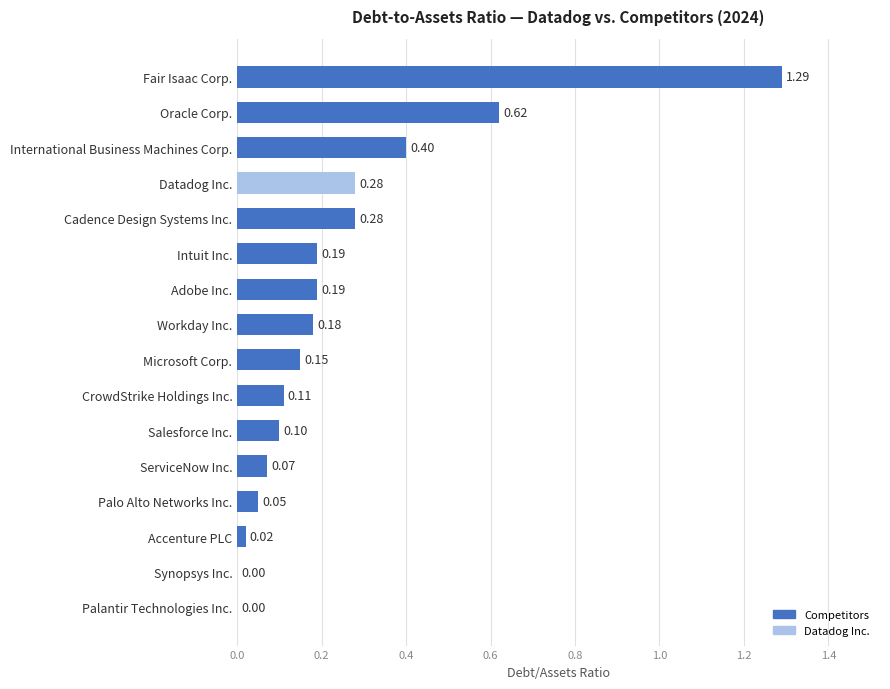

At which category does the chart reach its peak across all series?

Fair Isaac Corp.